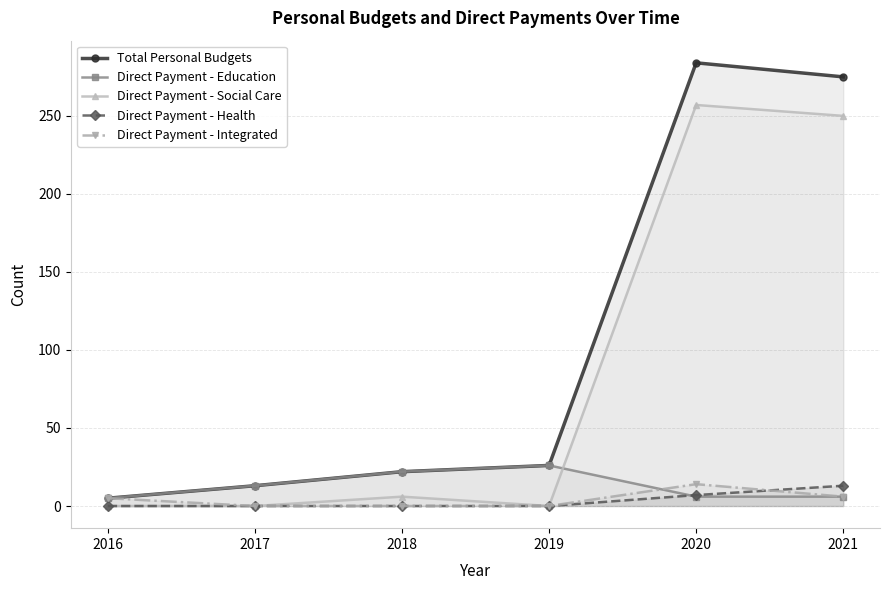

Which series changed the most between 2019 and 2020?

Total Personal Budgets